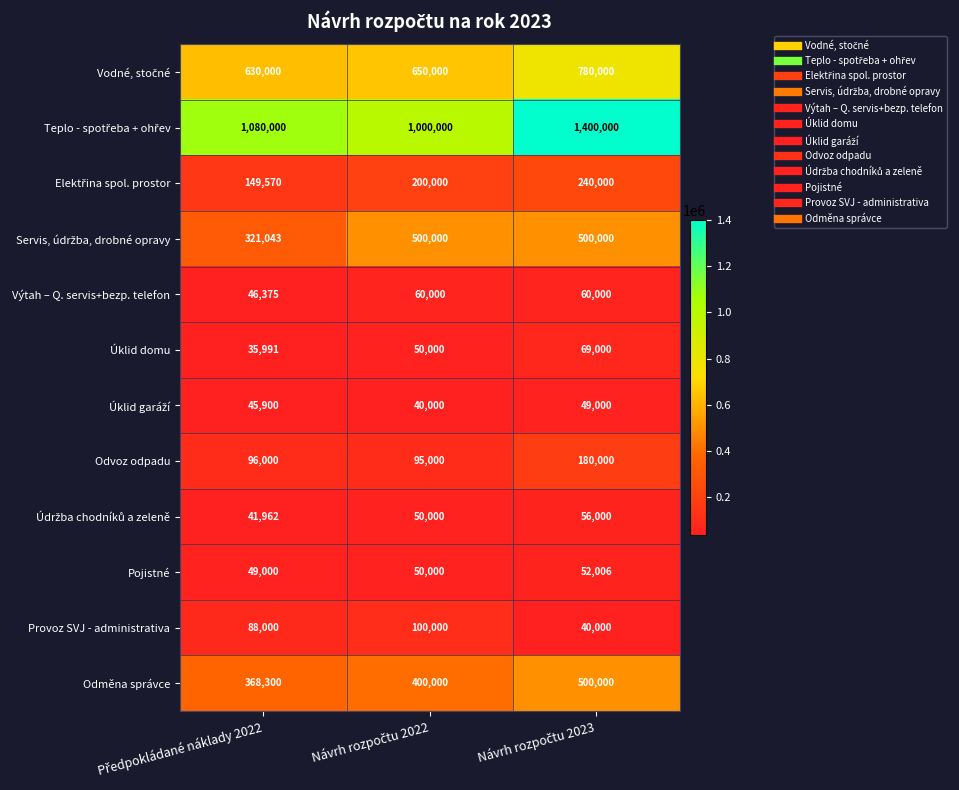

What is the greatest value displayed?

1400000